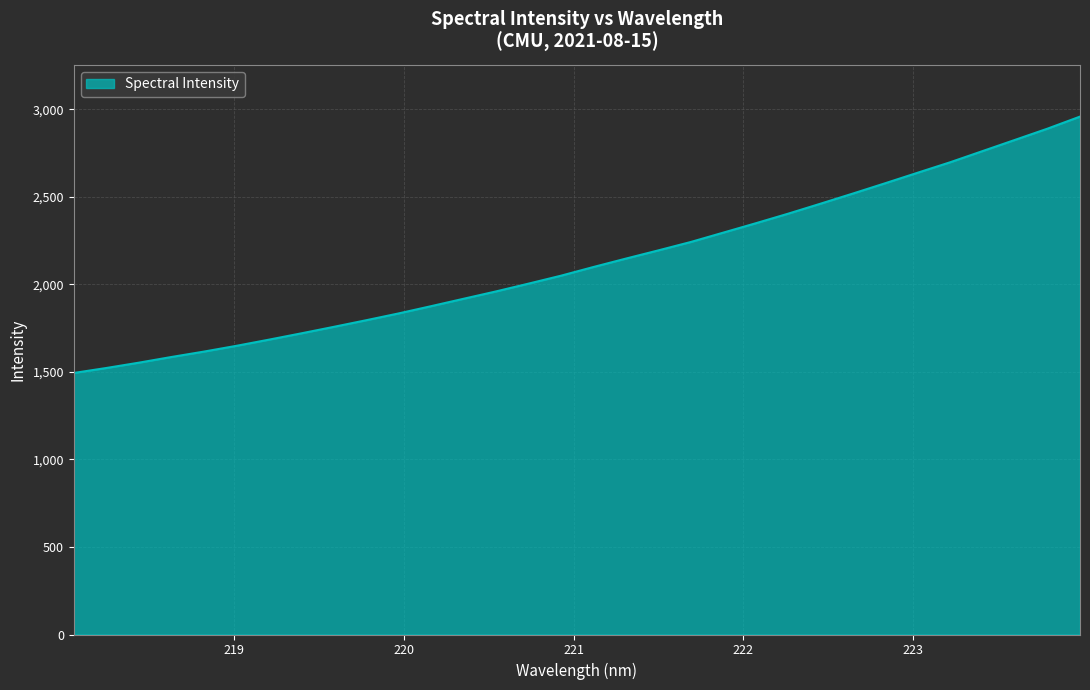

What is the difference between the maximum and minimum values?

1464.1